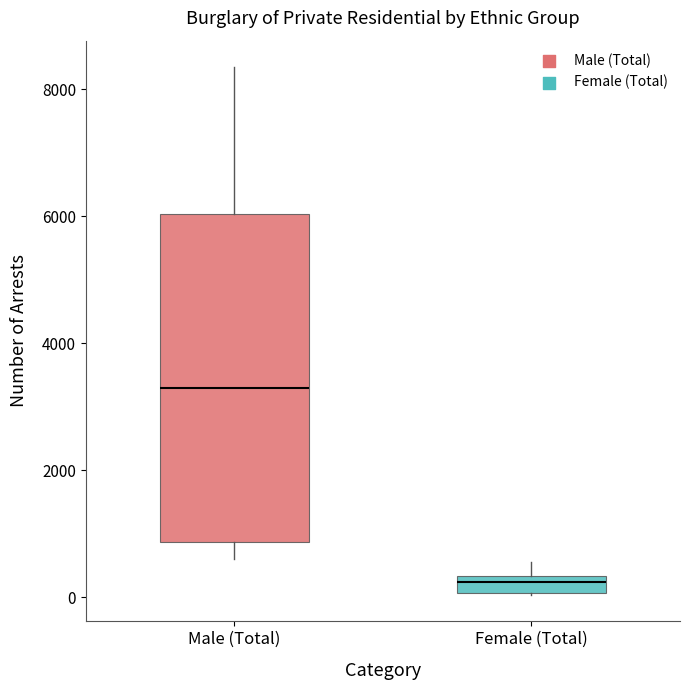

Where does the median line of the box for Male (Total) sit on the y-axis? The values are not printed on the chart, so give them approximately, as read against the axis.

3200